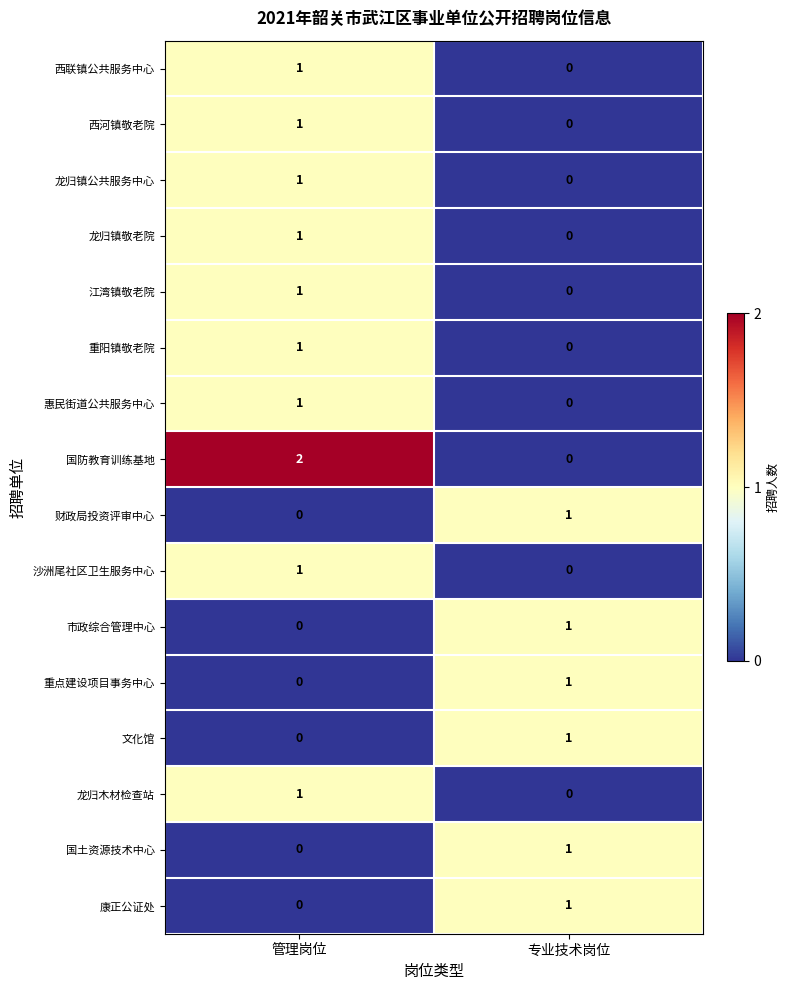

Is the value of 市政综合管理中心 at 管理岗位 greater than the value of 西联镇公共服务中心 at 管理岗位?

No